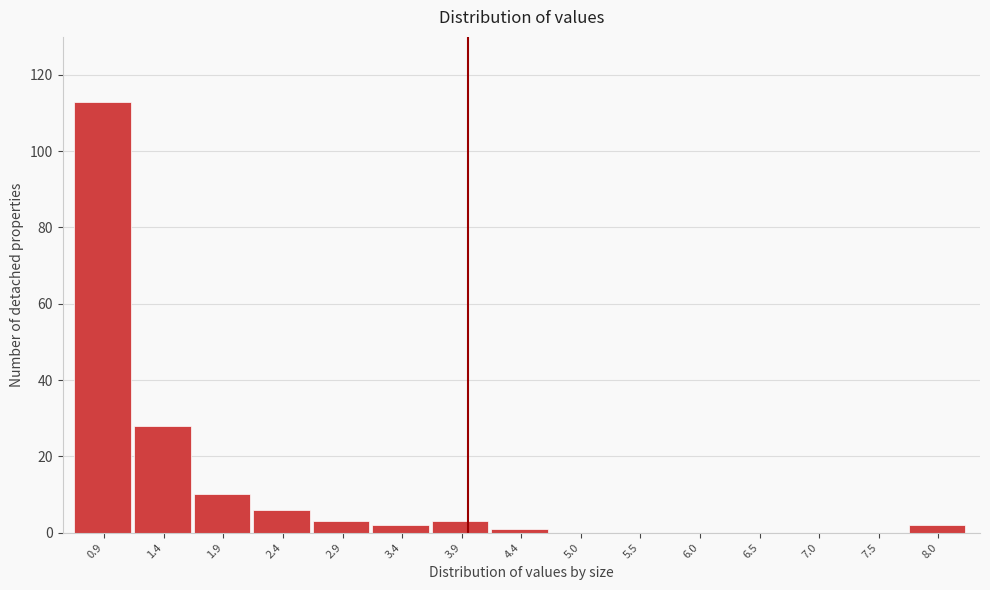

Reading left to right, what are all the values shown in this chart?

0.9=113	1.4=28	1.9=10	2.4=6	2.9=3	3.4=2	3.9=3	4.4=1	5.0=0	5.5=0	6.0=0	6.5=0	7.0=0	7.5=0	8.0=2